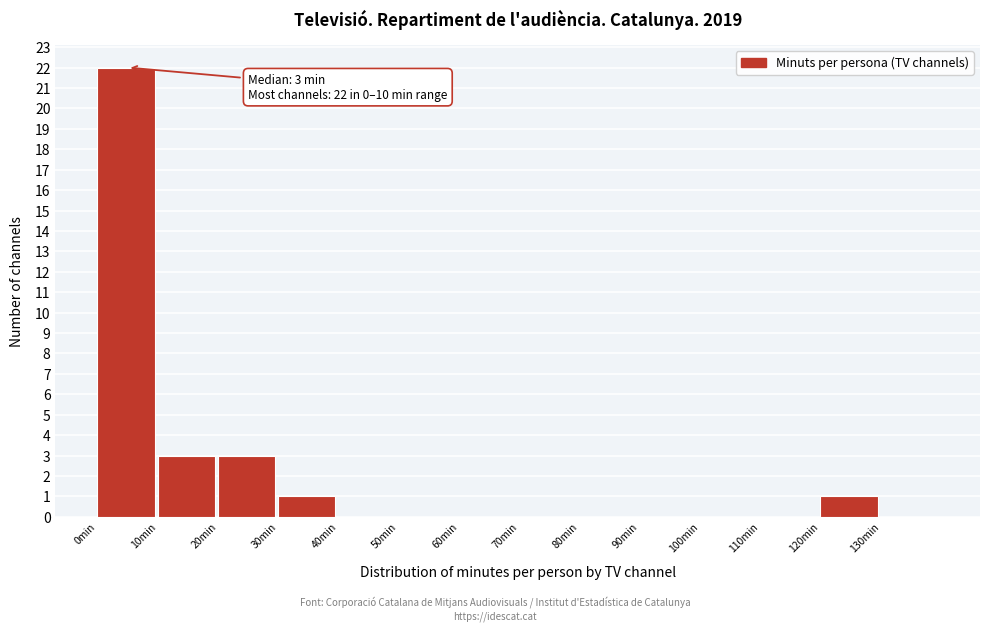

Over which range of the x-axis is the bar tallest?

0 to 10